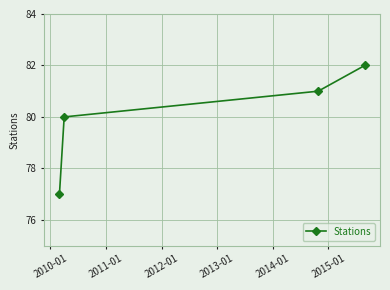

What is the value of the 1st point from the left?

77